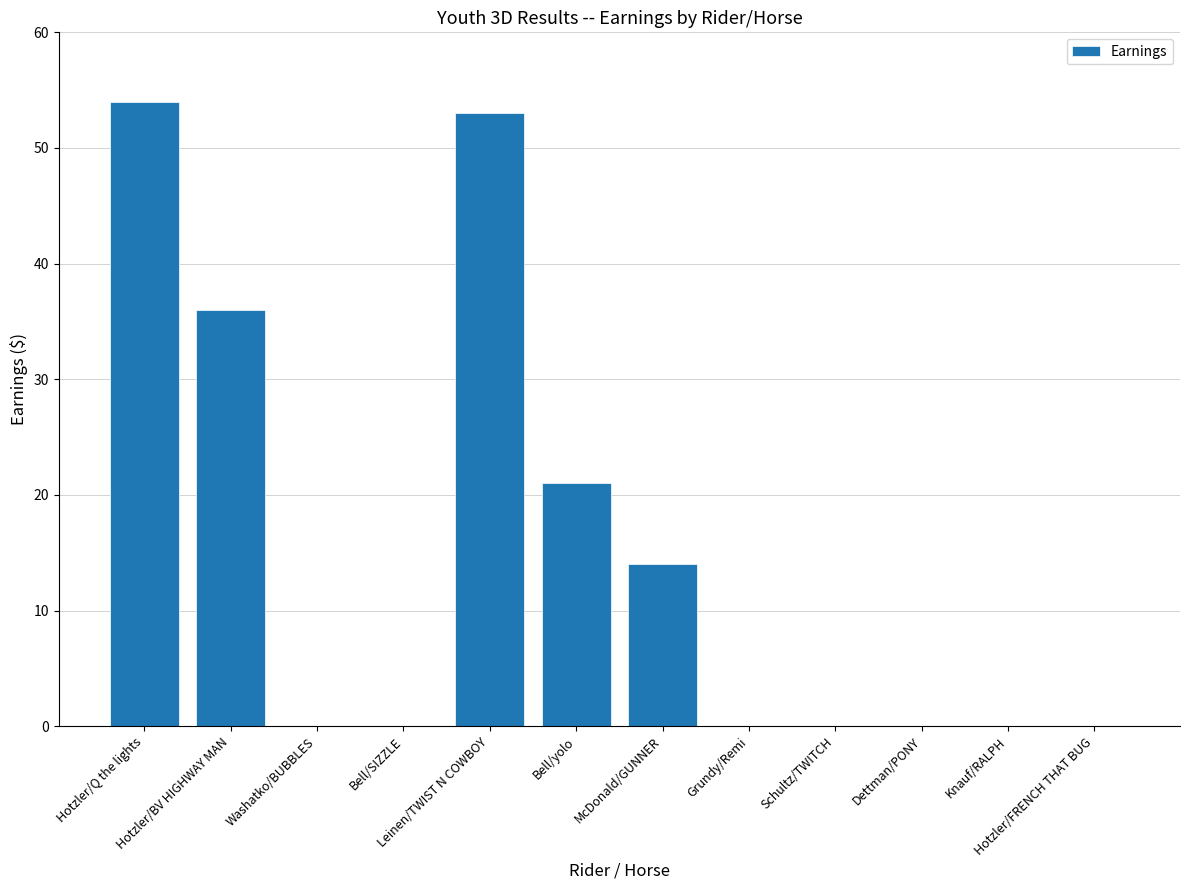

The value at Hotzler/FRENCH THAT BUG is 32. True or false?

False